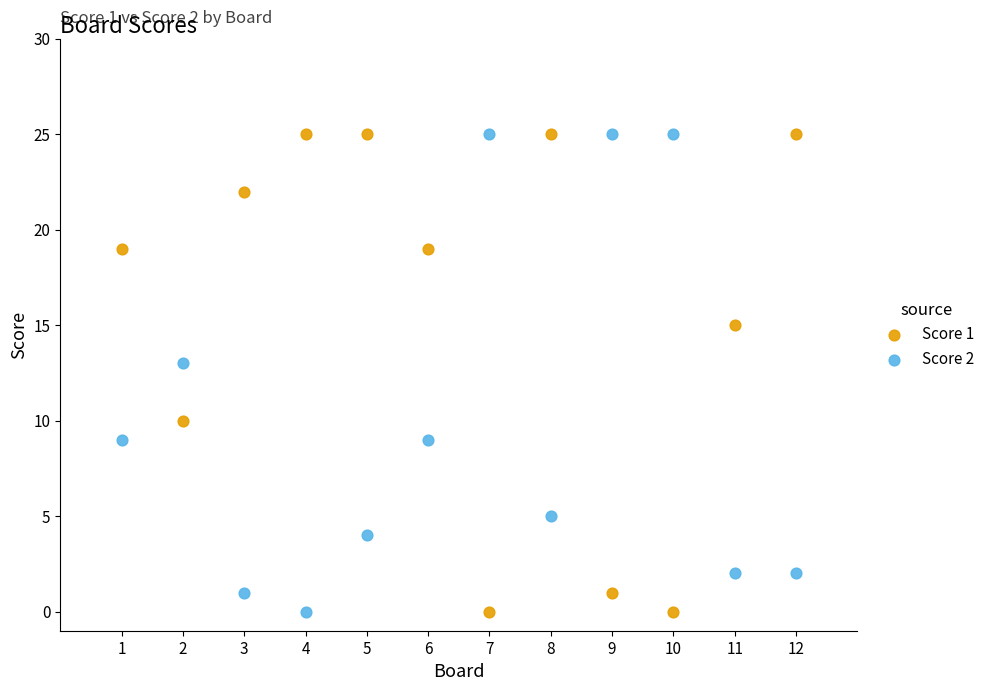

Across all data points, what is the range of Y values (max minus min)?

25